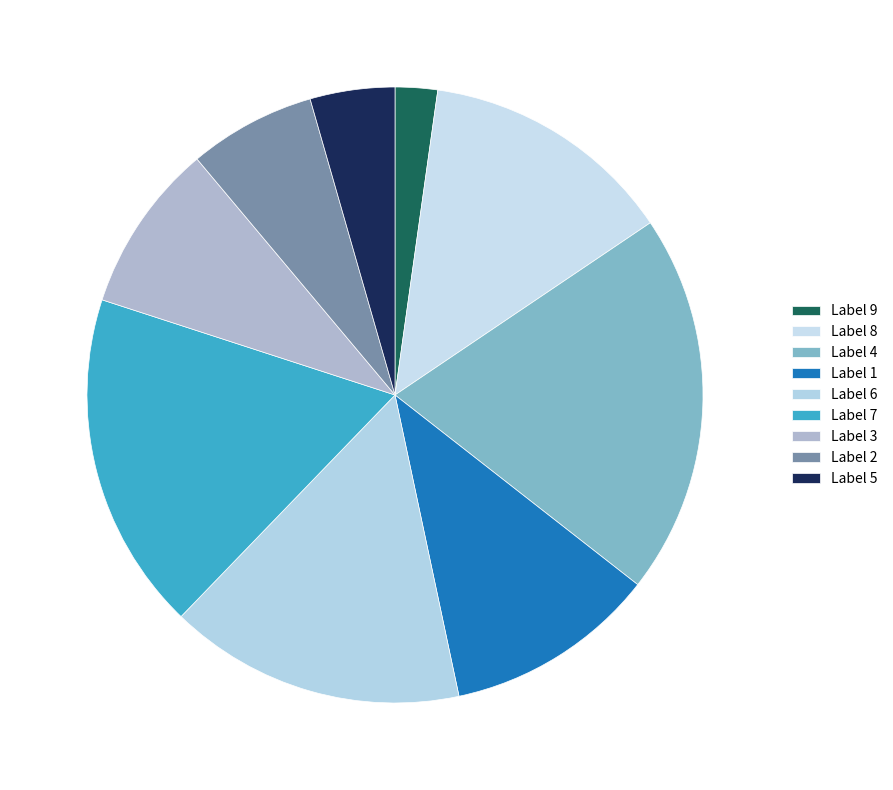

What is the largest slice in the pie chart?

Label 4